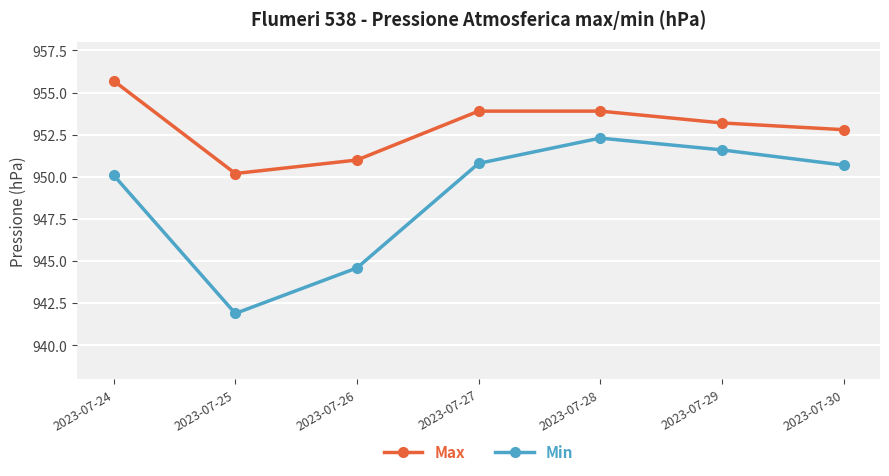

What is the highest value of the Min series?

952.3